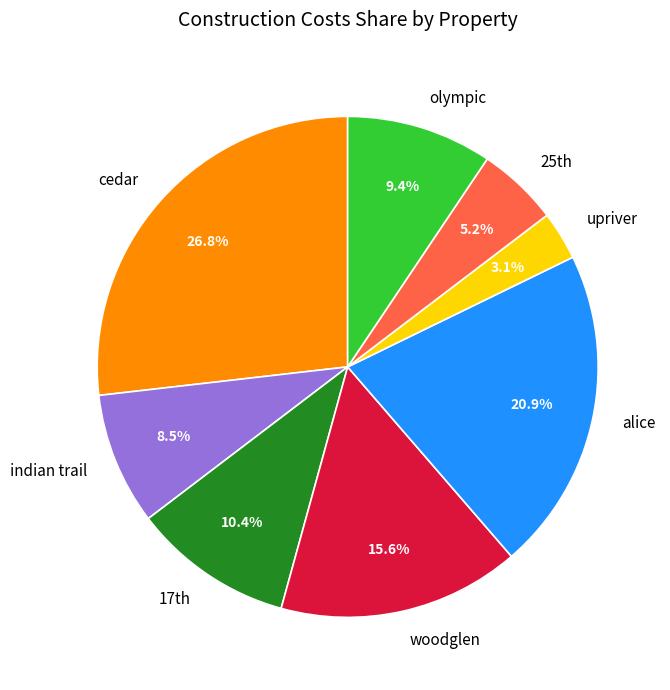

Rank the categories by value from lowest to highest.

upriver, 25th, indian trail, olympic, 17th, woodglen, alice, cedar